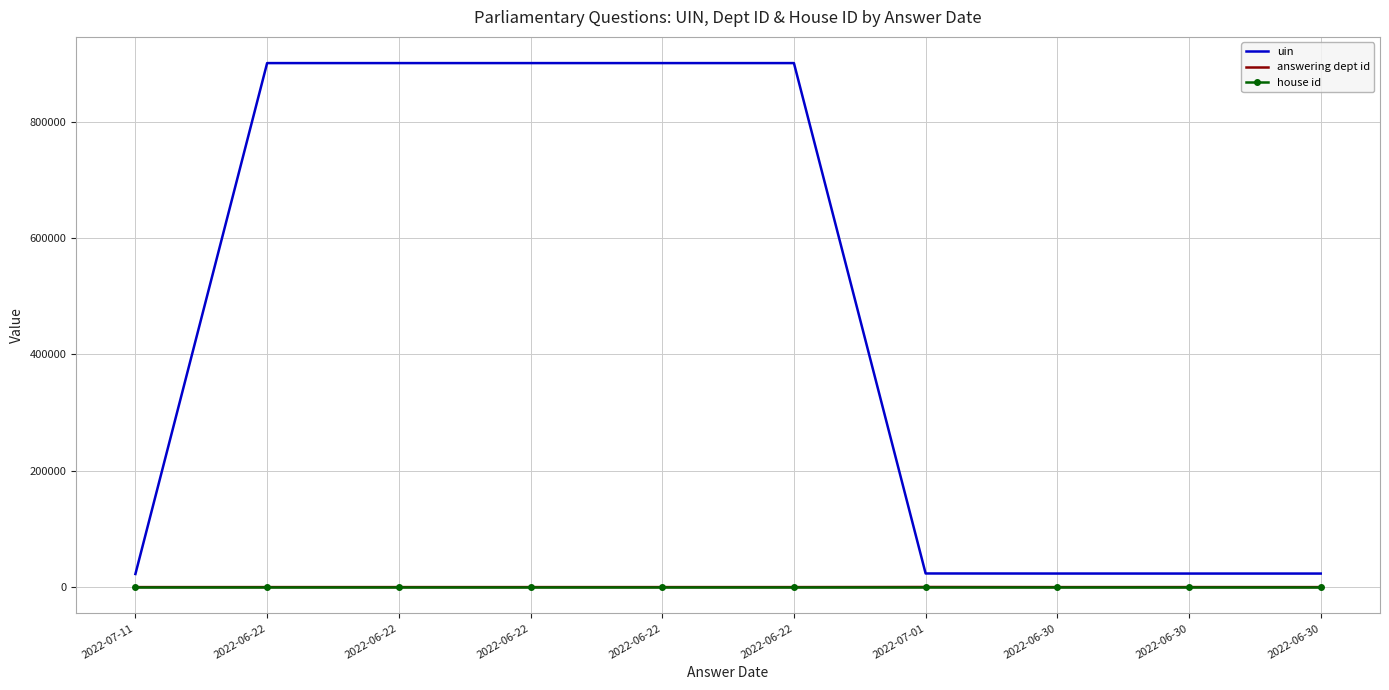

What are all the series names shown in the legend?

uin, answering dept id, house id